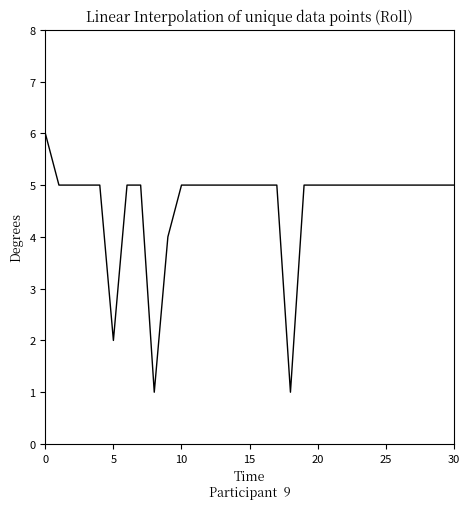

What is the minimum value shown in the chart?

1